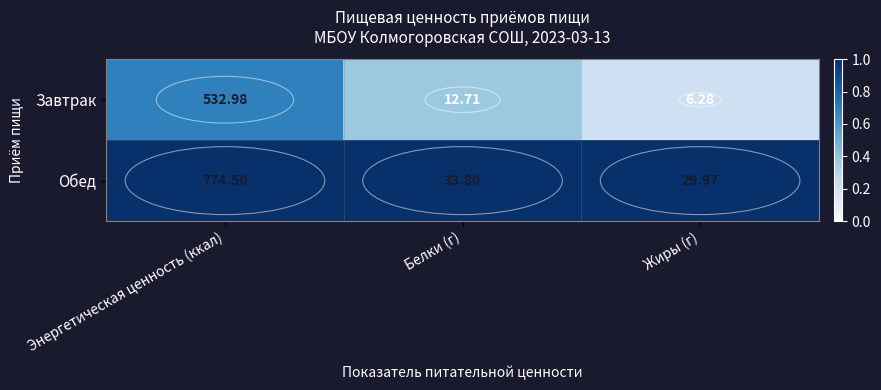

Rank the categories by Завтрак value from highest to lowest.

Энергетическая ценность (ккал), Белки (г), Жиры (г)